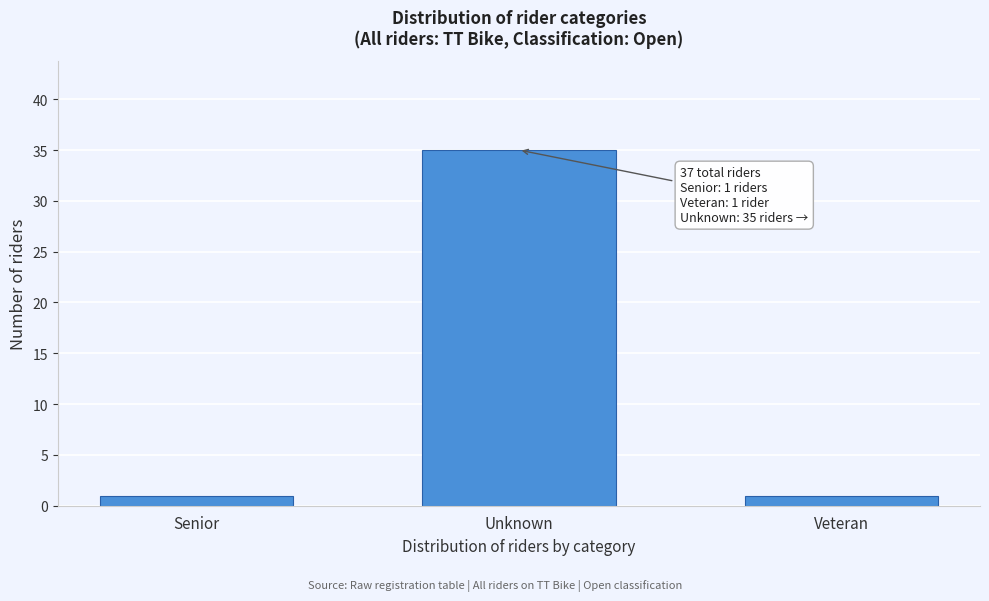

Reading left to right, list all the values displayed in this chart.

1	35	1